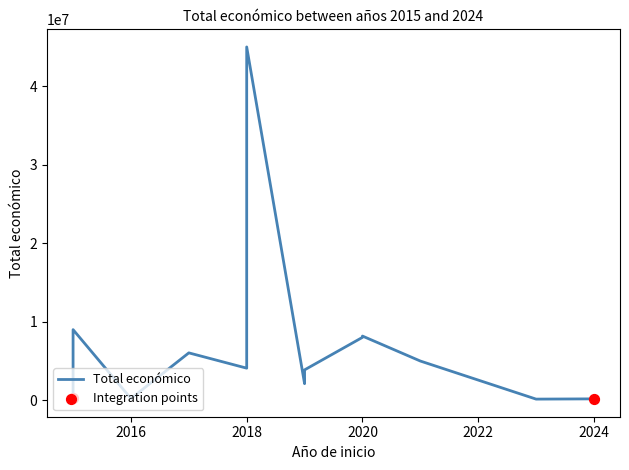

What is the change in value from 2018 to 2020?

+3254443